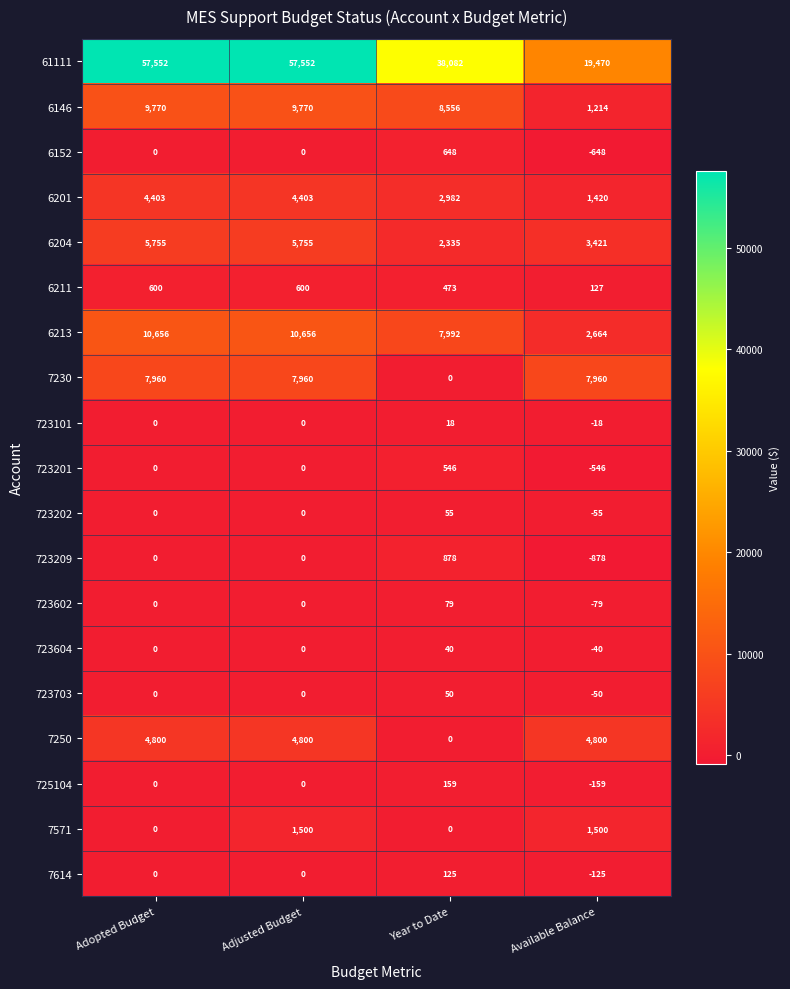

At which category is the sum across all series the highest?

Adjusted Budget